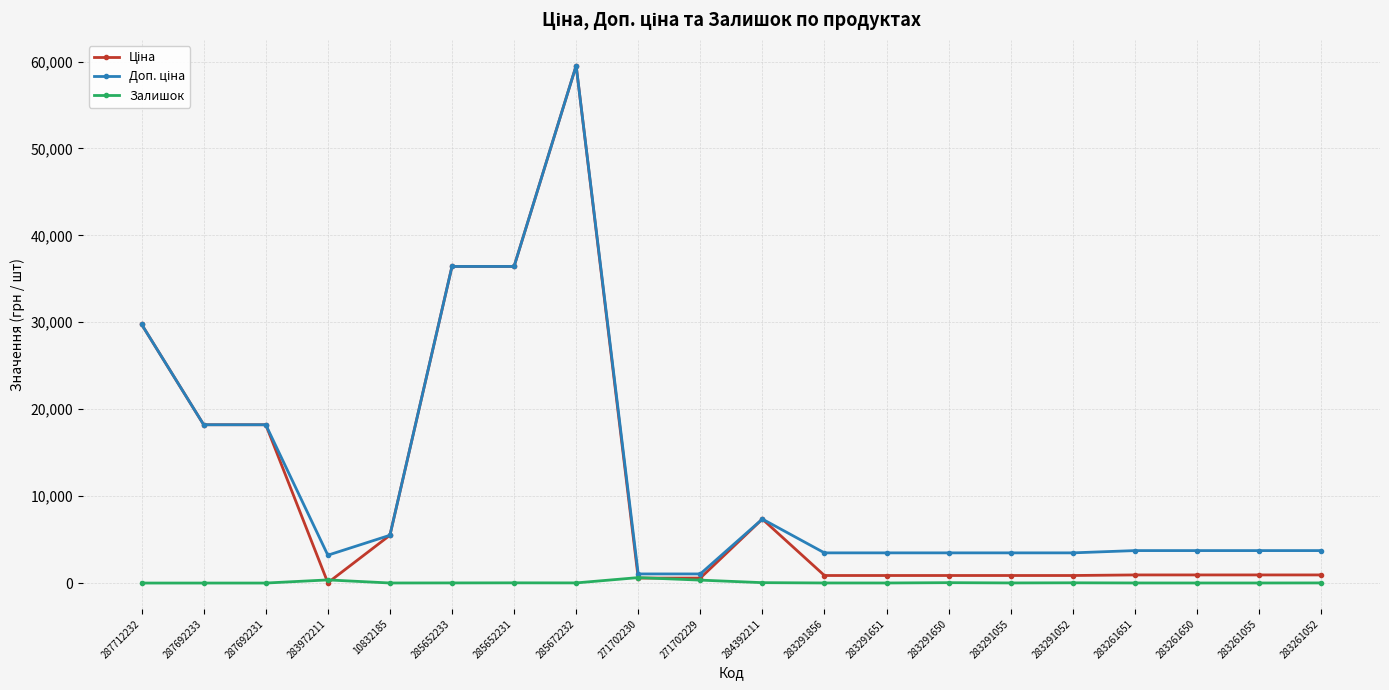

At how many categories does at least one series exceed 11850?

6